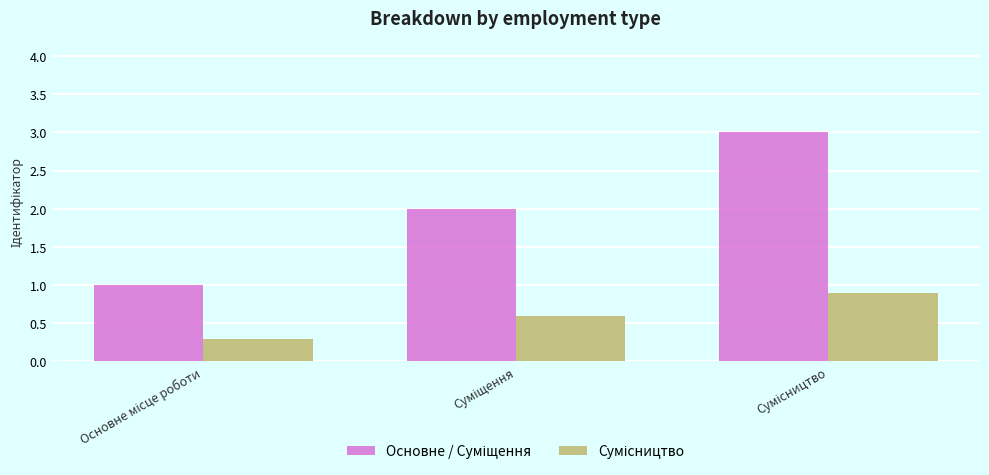

What is the minimum value shown in the chart?

0.3